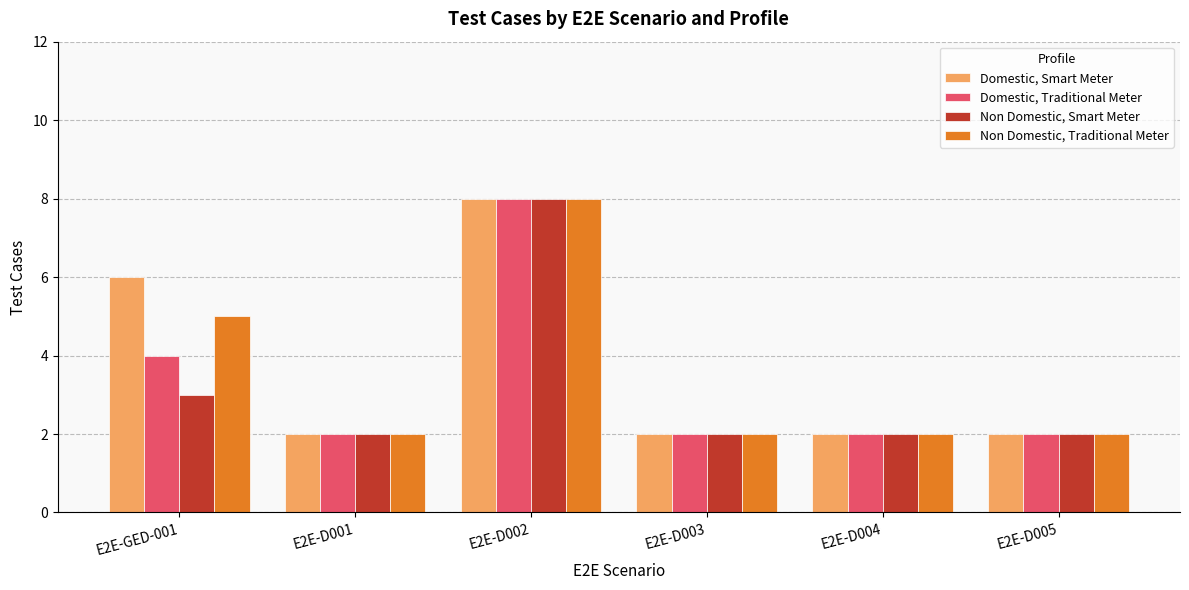

Reading left to right, extract all data points from this chart.

Domestic, Smart Meter: E2E-GED-001=6	E2E-D001=2	E2E-D002=8	E2E-D003=2	E2E-D004=2	E2E-D005=2
Domestic, Traditional Meter: E2E-GED-001=4	E2E-D001=2	E2E-D002=8	E2E-D003=2	E2E-D004=2	E2E-D005=2
Non Domestic, Smart Meter: E2E-GED-001=3	E2E-D001=2	E2E-D002=8	E2E-D003=2	E2E-D004=2	E2E-D005=2
Non Domestic, Traditional Meter: E2E-GED-001=5	E2E-D001=2	E2E-D002=8	E2E-D003=2	E2E-D004=2	E2E-D005=2